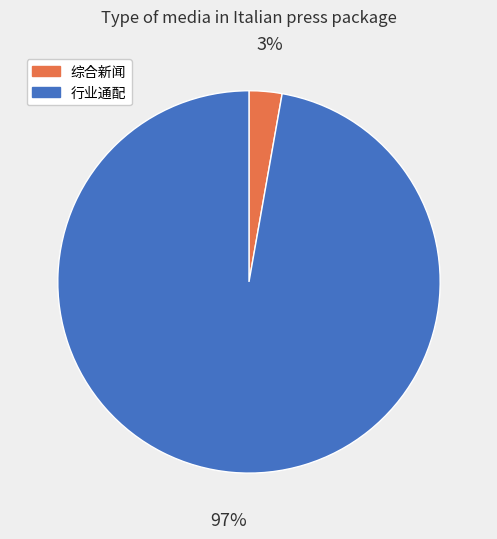

Which slice is the smallest?

综合新闻